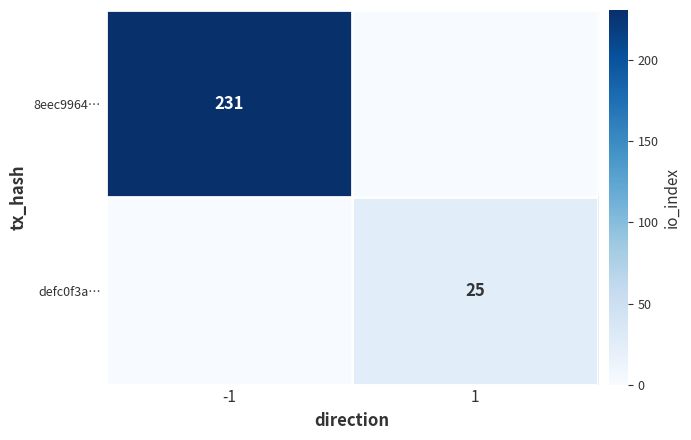

True or false: 8eec9964… has a value of 231 at -1.

True